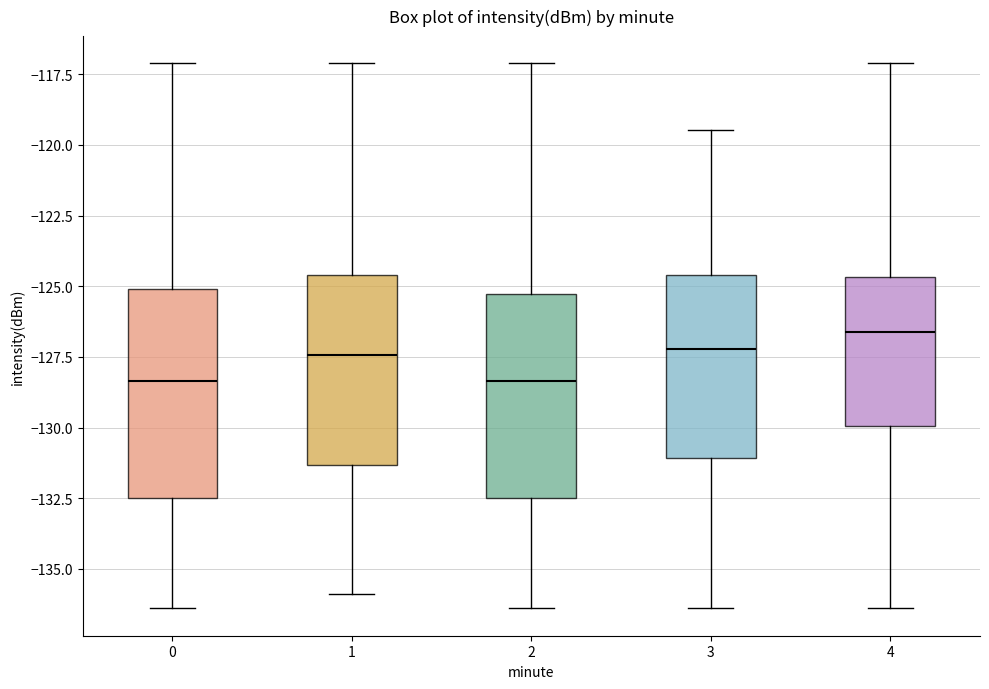

Where does the lower whisker of the box at x = 0 end on the y-axis? The values are not printed on the chart, so give them approximately, as read against the axis.

-136.5